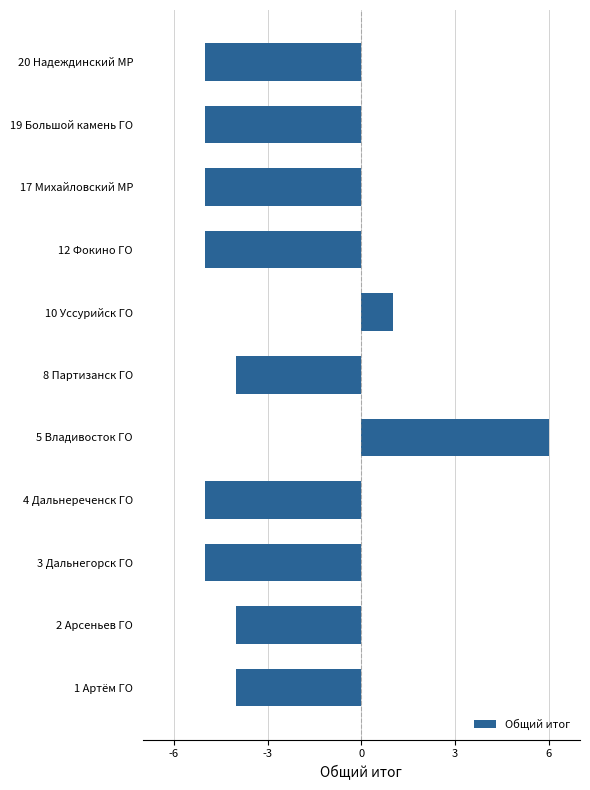

Reading top to bottom, extract all data points from this chart.

20 Надеждинский МР=-5	19 Большой камень ГО=-5	17 Михайловский МР=-5	12 Фокино ГО=-5	10 Уссурийск ГО=1	8 Партизанск ГО=-4	5 Владивосток ГО=6	4 Дальнереченск ГО=-5	3 Дальнегорск ГО=-5	2 Арсеньев ГО=-4	1 Артём ГО=-4